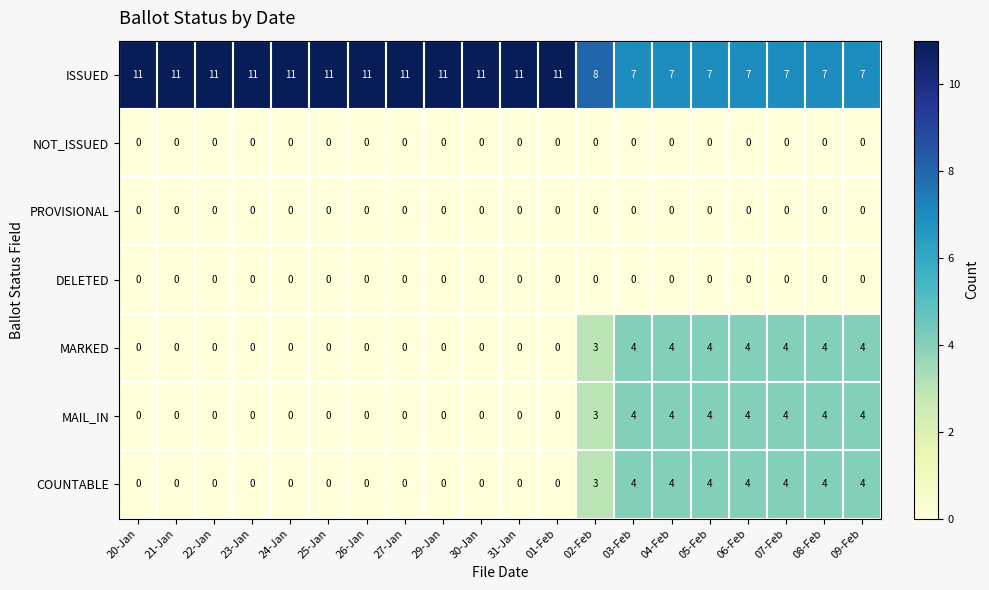

What is the highest value of the COUNTABLE series?

4